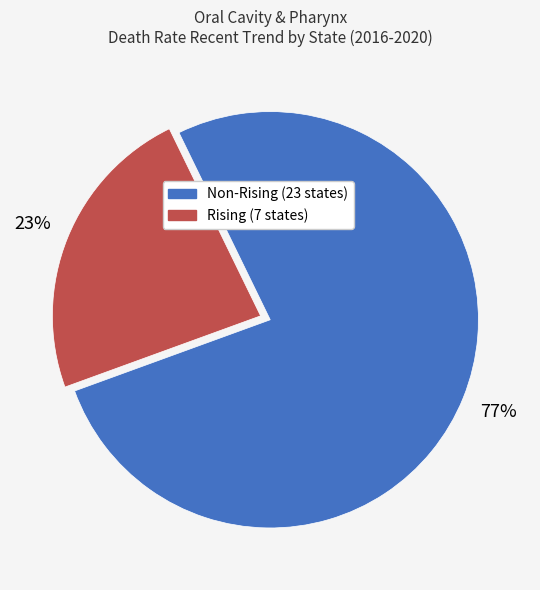

Is there a majority slice in this chart?

Yes